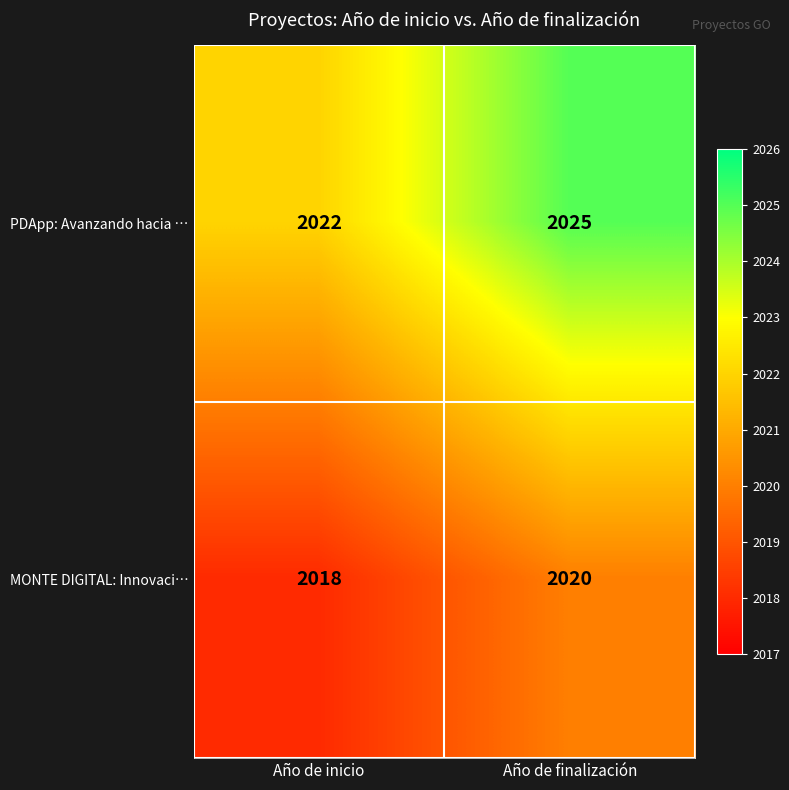

At which label is MONTE DIGITAL: Innovaci… closest to 2019?

Año de inicio